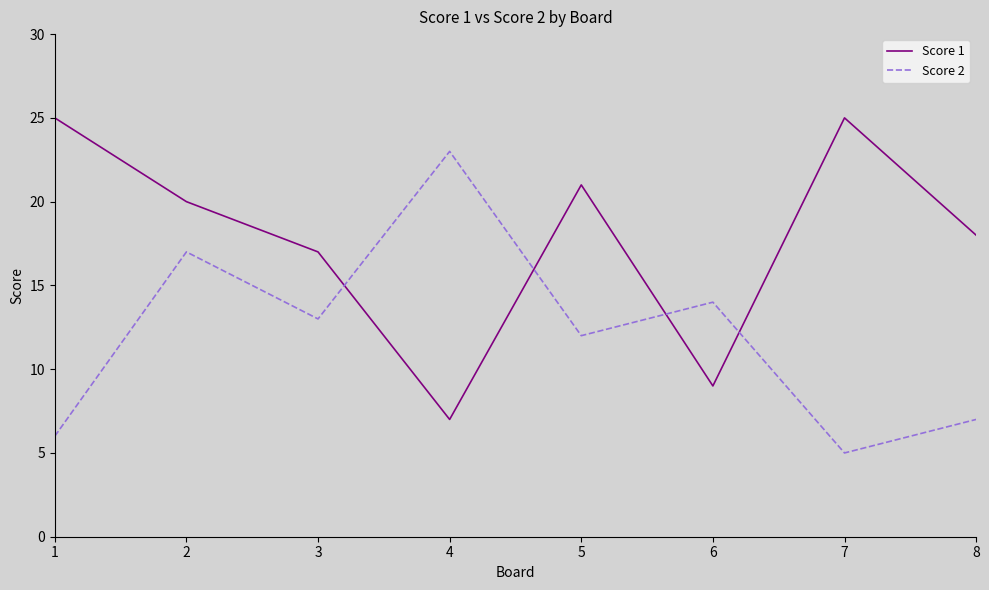

What are all the series names shown in the legend?

Score 1, Score 2